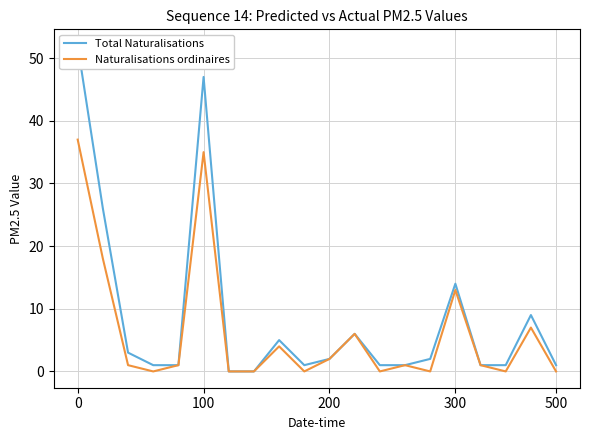

List the series in order of their overall mean, lowest first.

Naturalisations ordinaires, Total Naturalisations